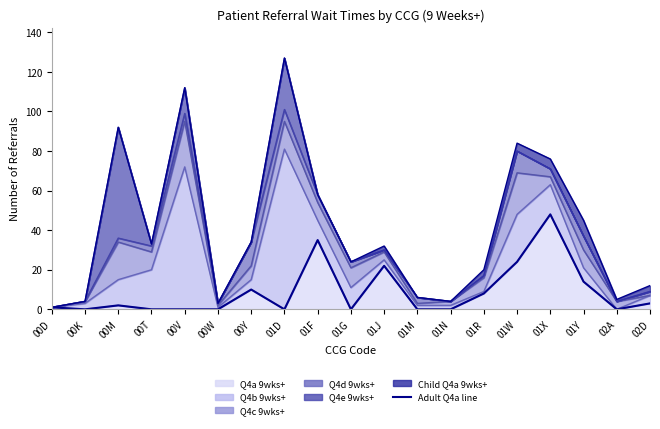

How many interior local peaks (higher than both neighbors) does the data have?

5